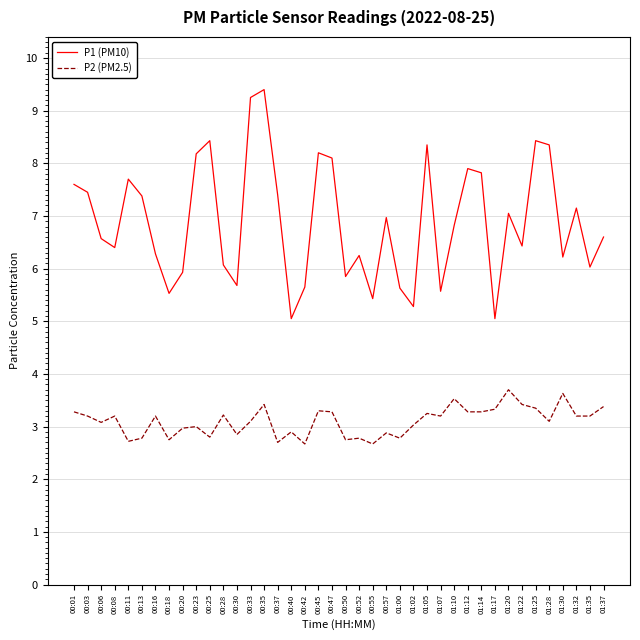

Which series changed the most between 00:47 and 01:07?

P1 (PM10)